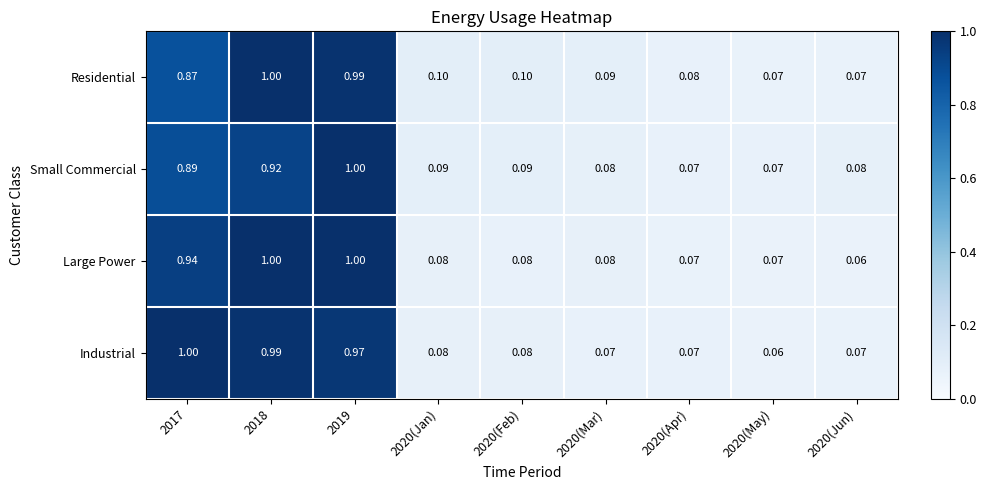

At how many categories does at least one series exceed 0?

9